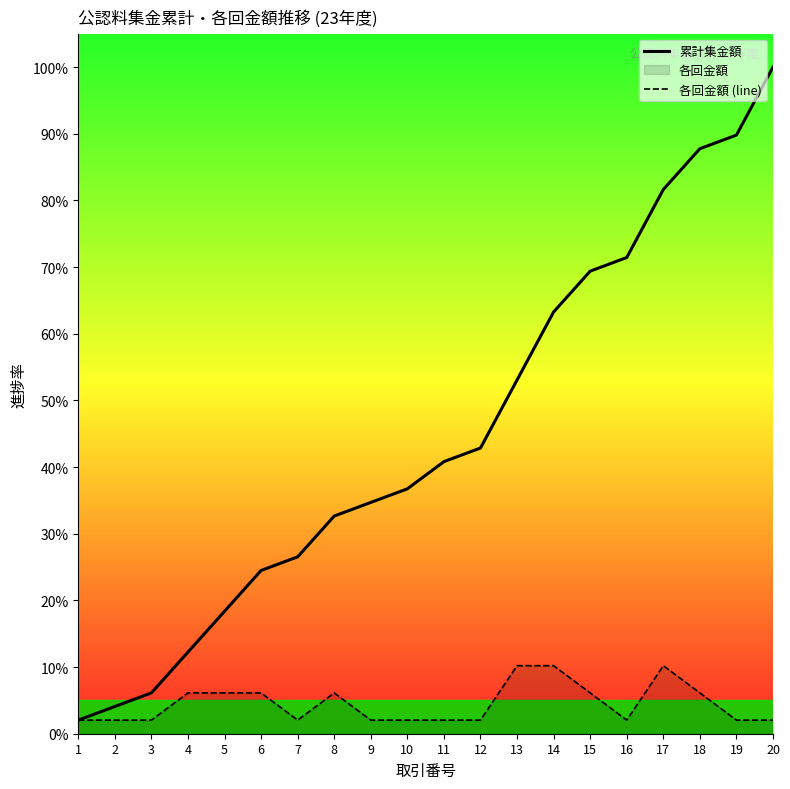

True or false: 累計集金額 has a value of 53.1 at 13.

True